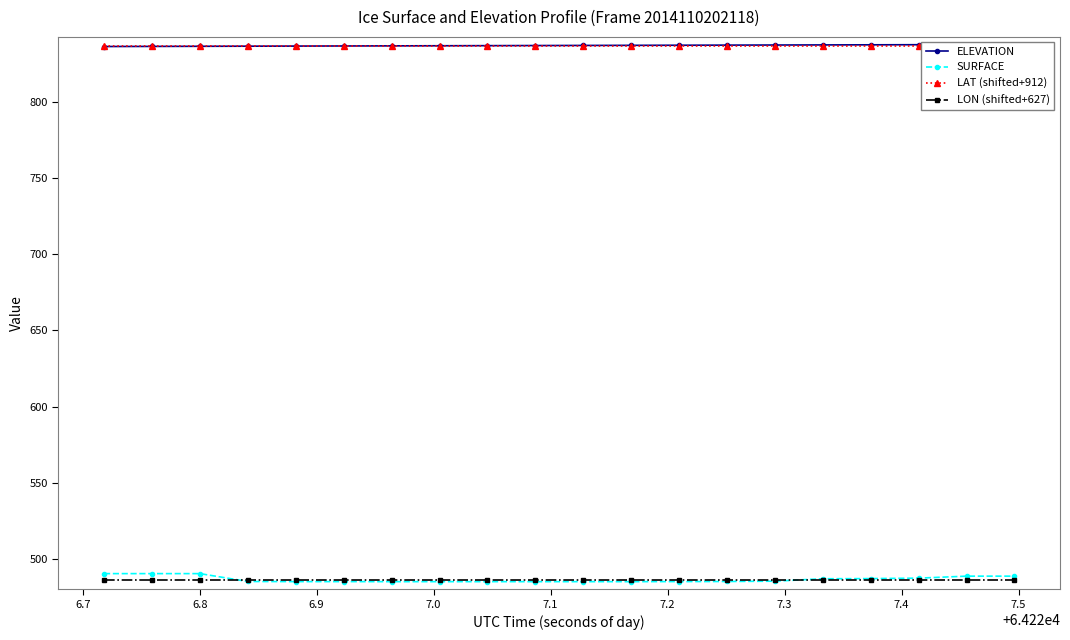

What is the value of the LON (shifted+627) point at the 9th from the left?

486.2